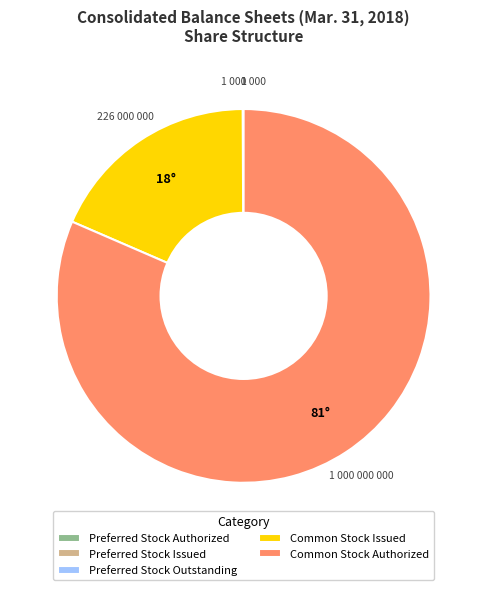

Which slice represents more than half of the pie?

Common Stock Authorized